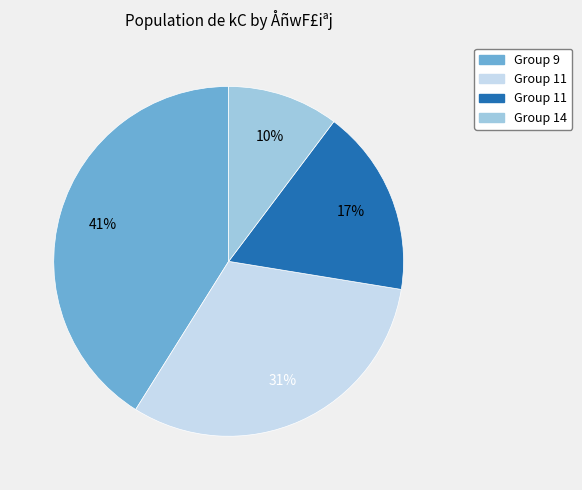

Does any single category account for the majority?

No